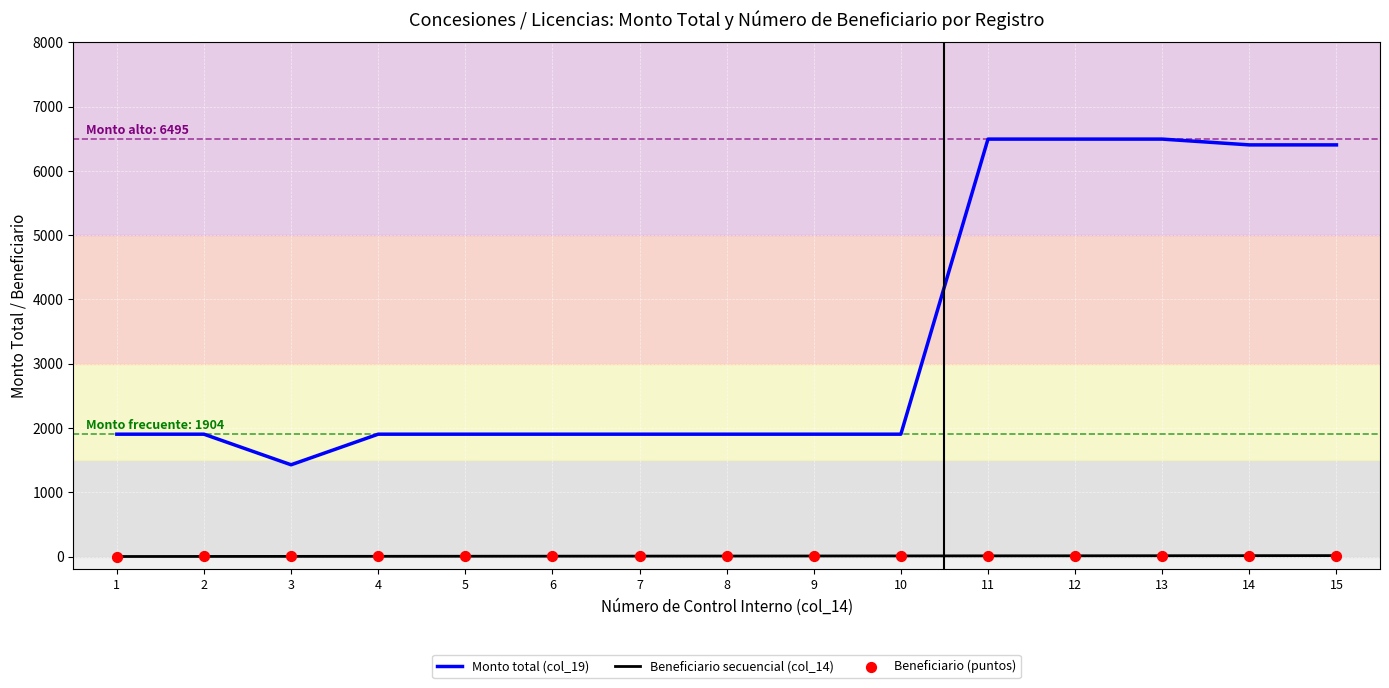

At how many categories does at least one series exceed 1234?

15